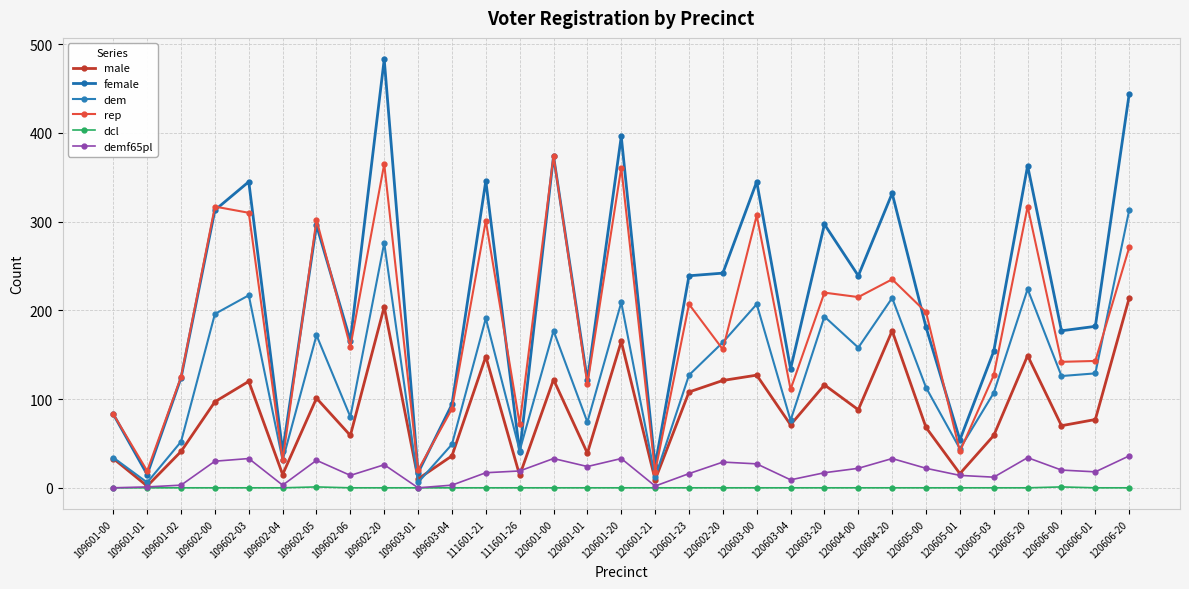

What is the total value across all series at 109602-04?

121